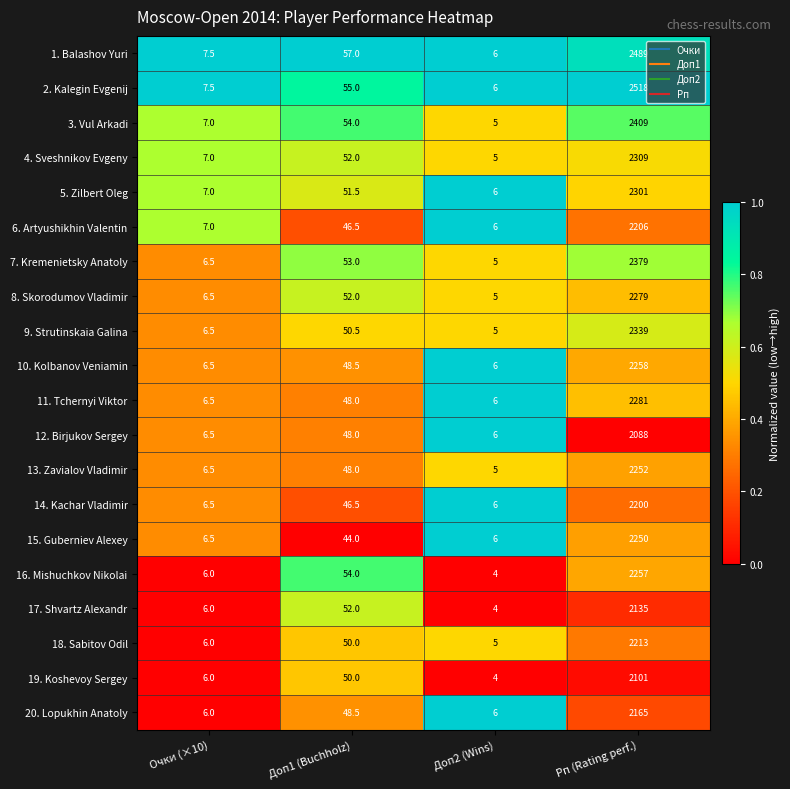

What is the smallest value displayed?

4.0